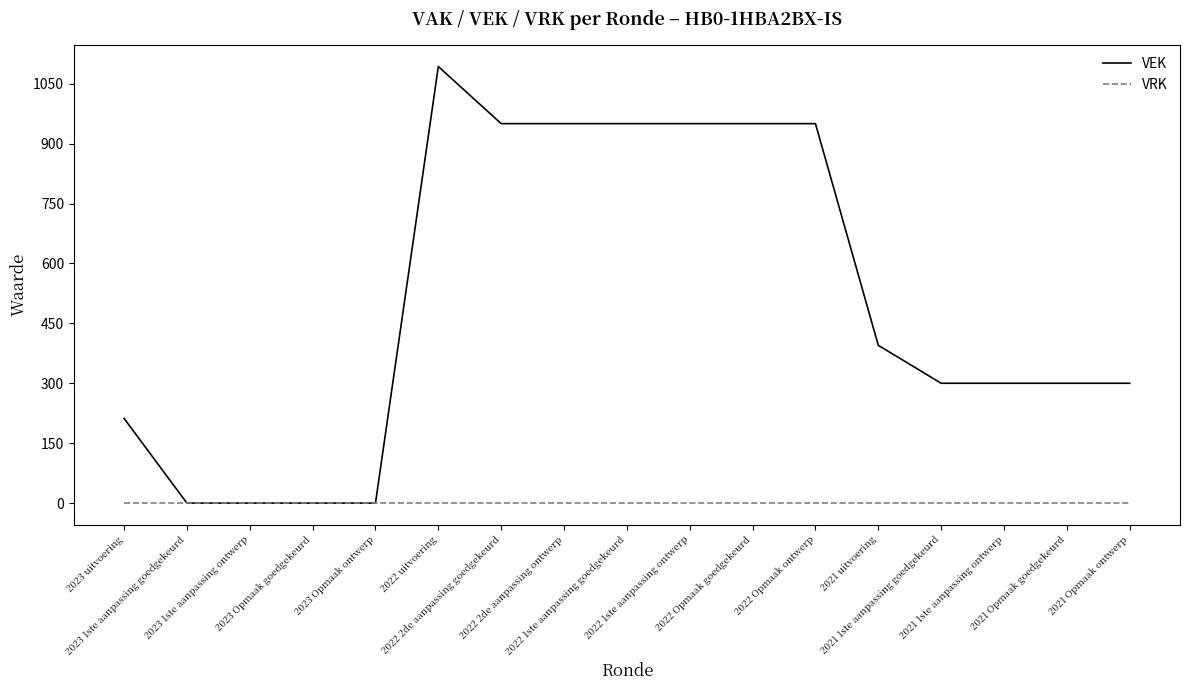

Which series has the largest total across all categories?

VEK